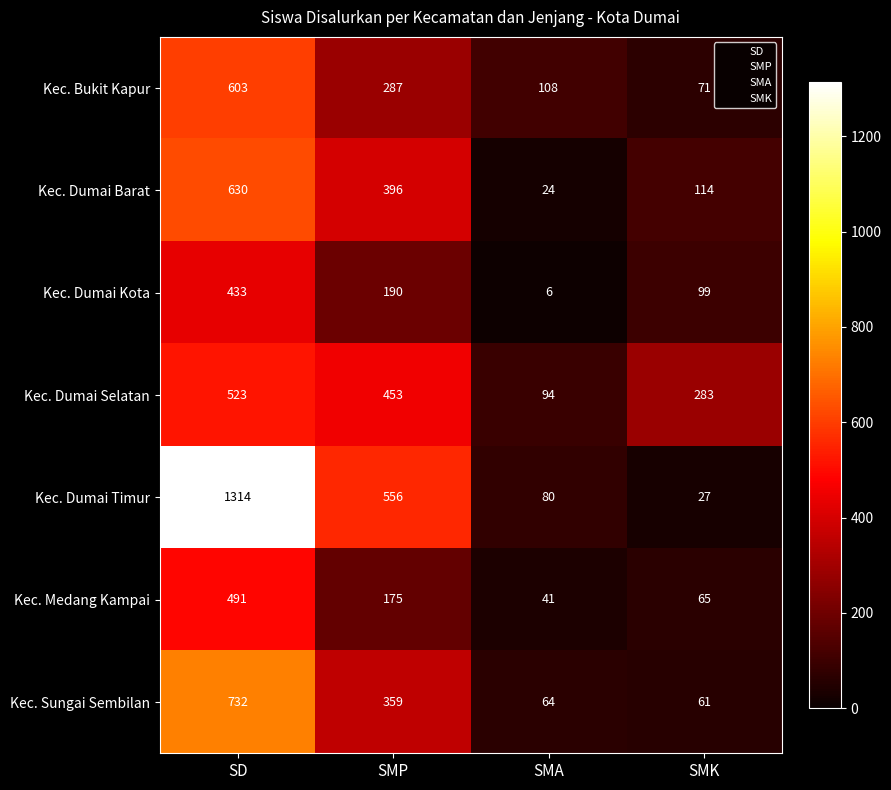

How many values in the Kec. Sungai Sembilan series are below 359?

2